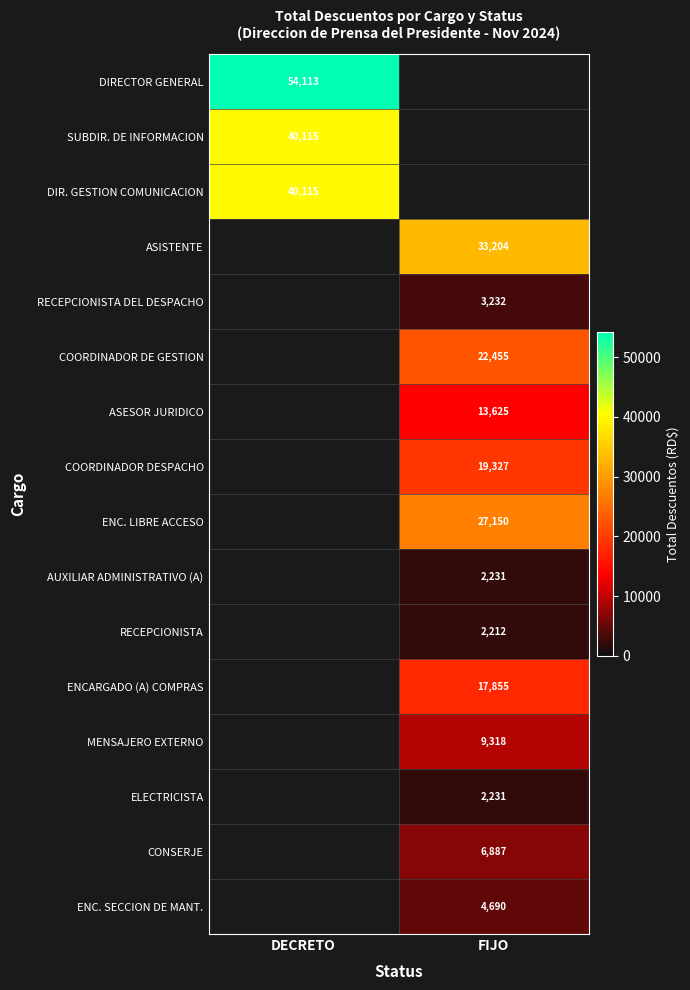

What is the greatest value displayed?

54113.4